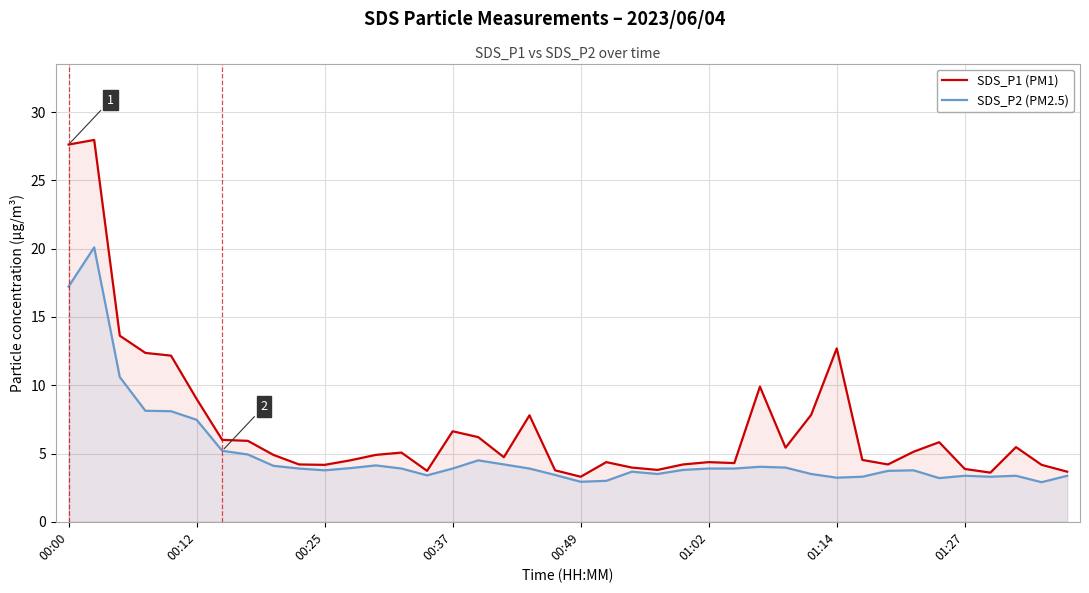

Is it true that SDS_P2 (PM2.5) equals 7.7 at 01:14?

False